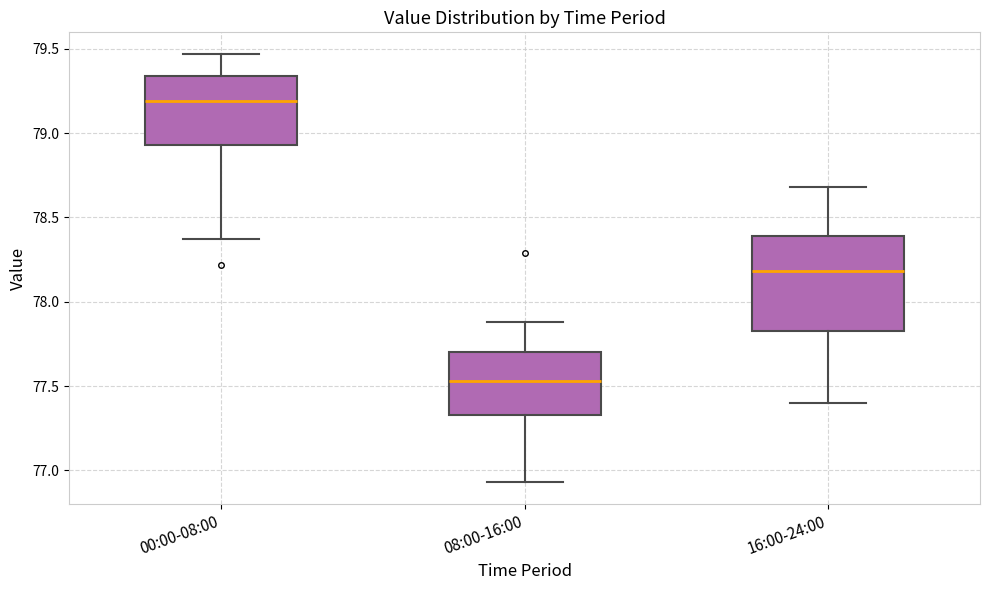

Reading left to right, transcribe this box plot: for each box, give where its median line is, the range the box spans, and where its two whiskers end, as read against the y-axis. The values are not printed on the chart, so give them approximately, as read against the axis.

00:00-08:00: median 79.20, box 78.95 to 79.35, whiskers 78.35 to 79.45
08:00-16:00: median 77.55, box 77.35 to 77.70, whiskers 76.95 to 77.90
16:00-24:00: median 78.20, box 77.85 to 78.40, whiskers 77.40 to 78.70